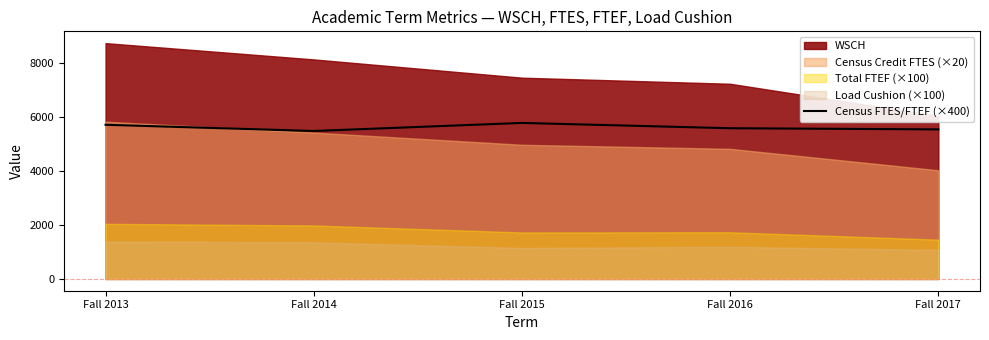

List the labels in order of value, largest first.

Fall 2015, Fall 2013, Fall 2016, Fall 2017, Fall 2014